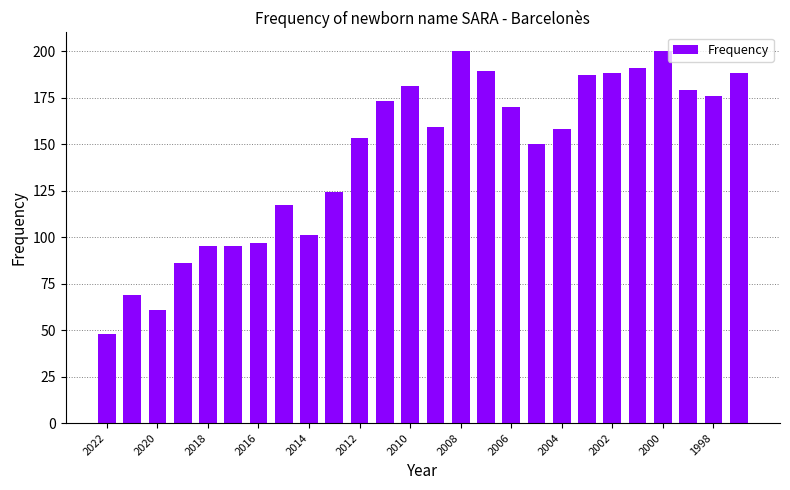

What is the value of the 5th bar from the left?

95